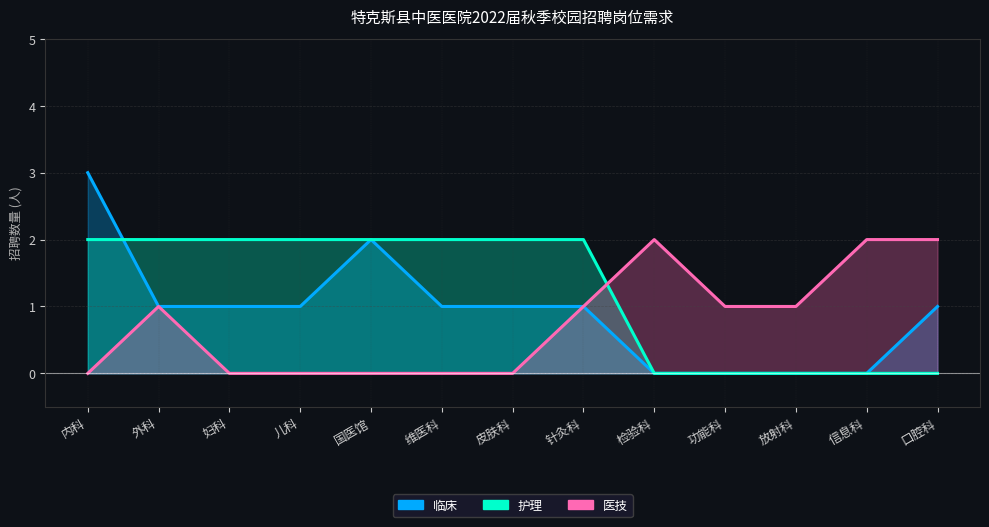

List the series in order of their overall mean, lowest first.

医技, 临床, 护理